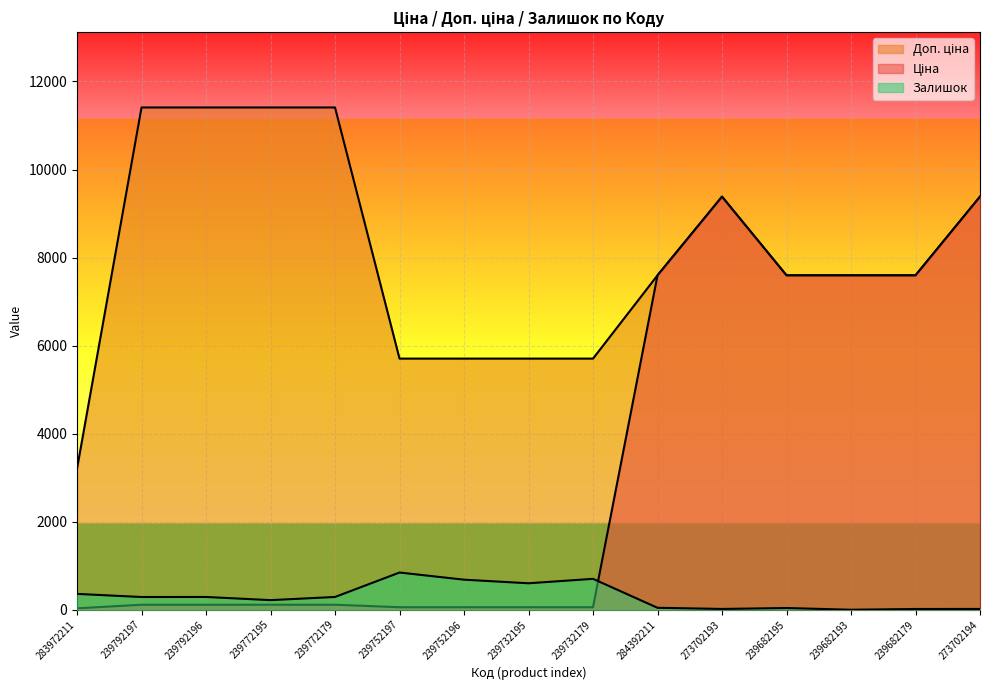

How many values in the Залишок series are below 289?

7